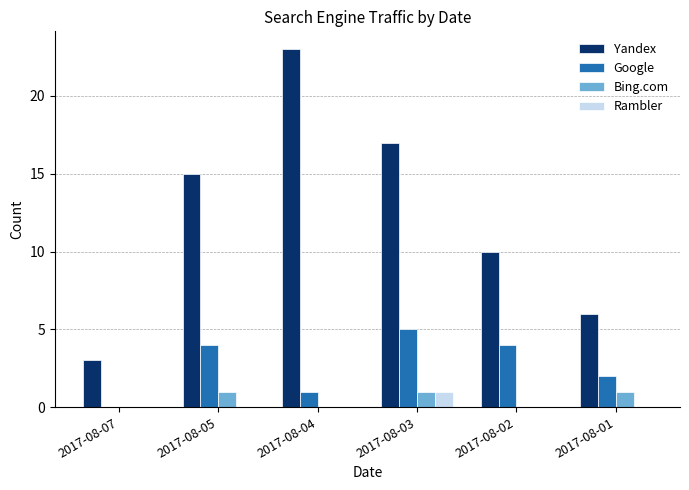

What is the average value of the Yandex series?

12